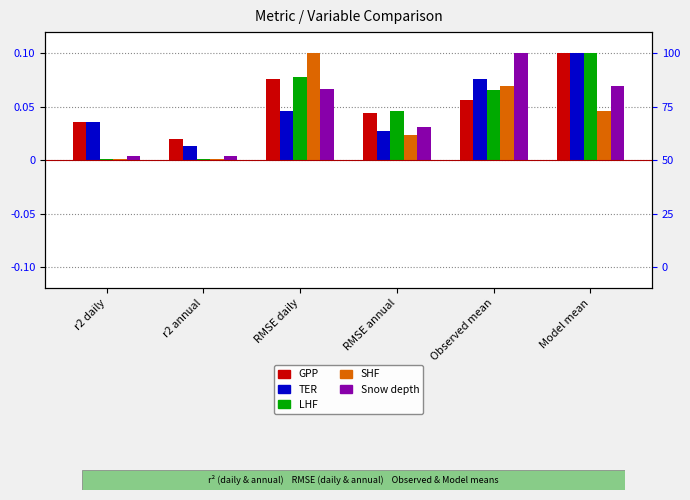

What is the total value across all series at RMSE annual?

0.2